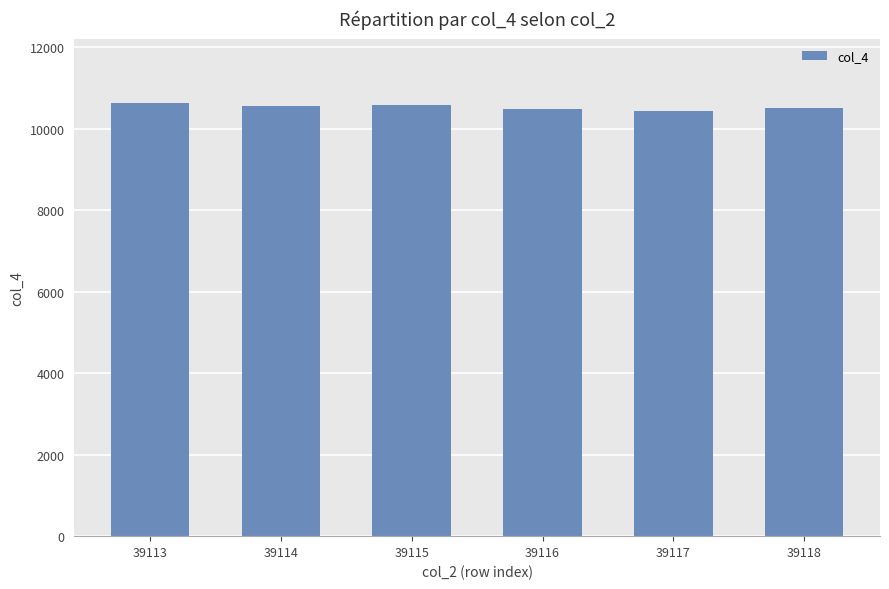

Are the bars grouped side by side (vs. stacked)?

No